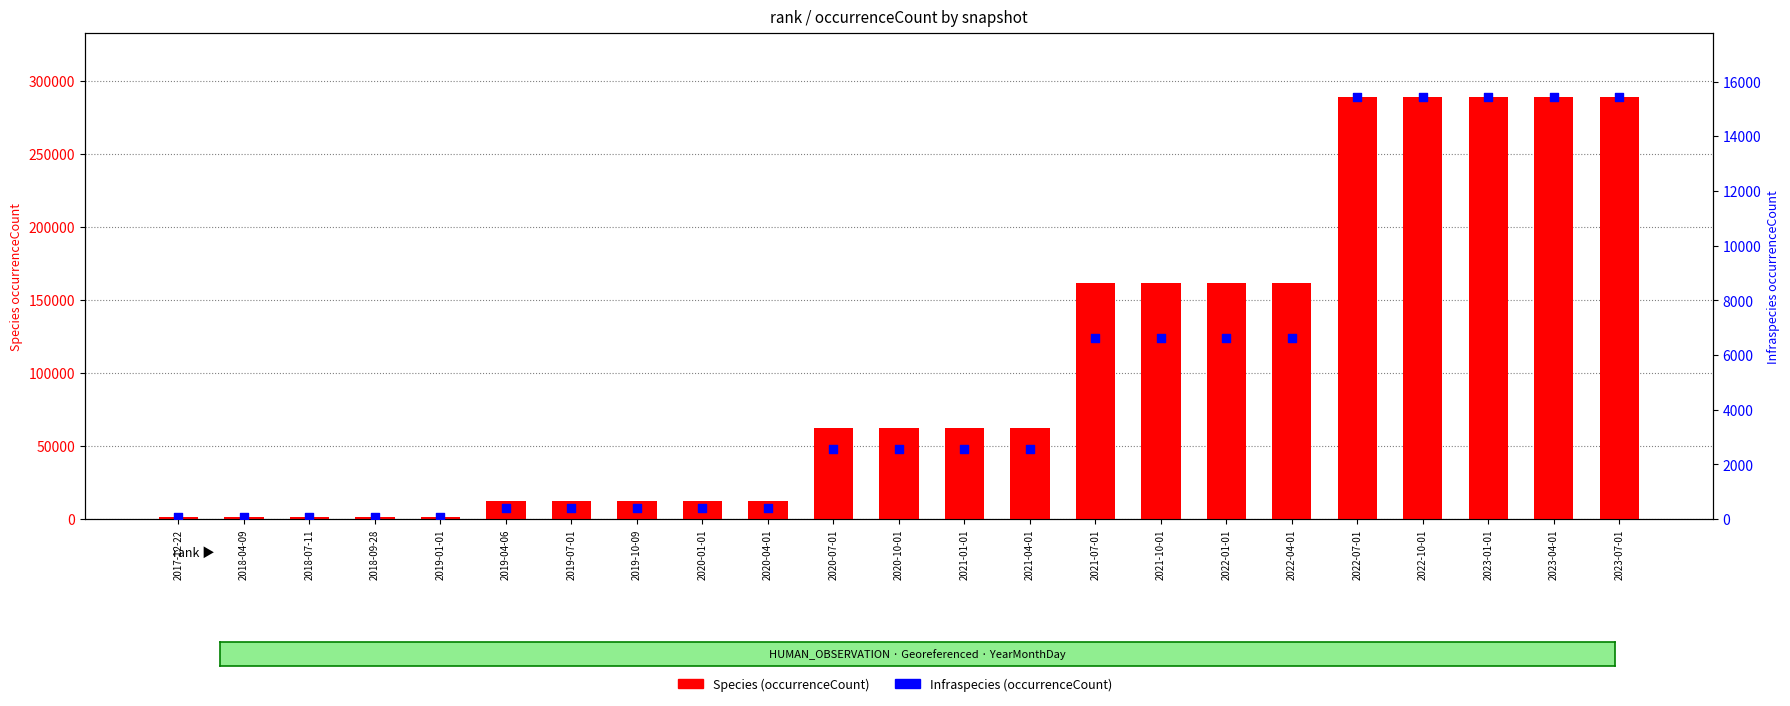

Which series contains the highest Y value?

Species